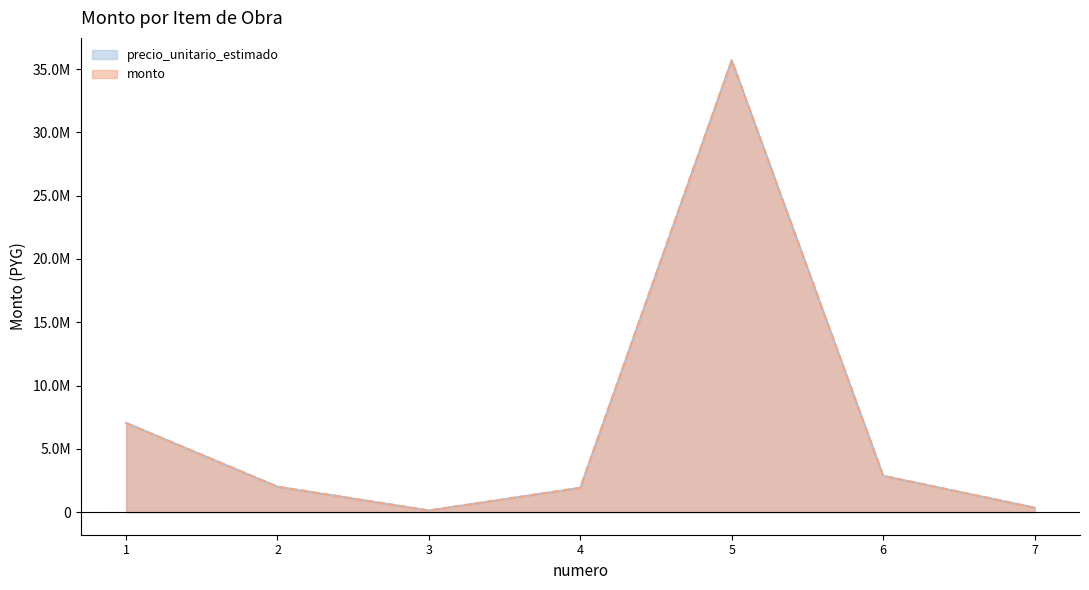

Where is the first local maximum for monto?

5